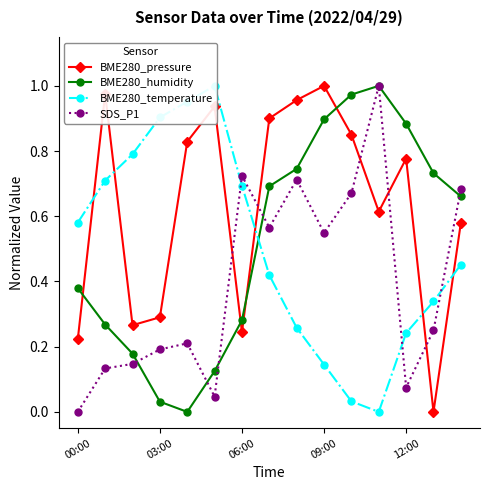

At how many categories does at least one series exceed 0?

15